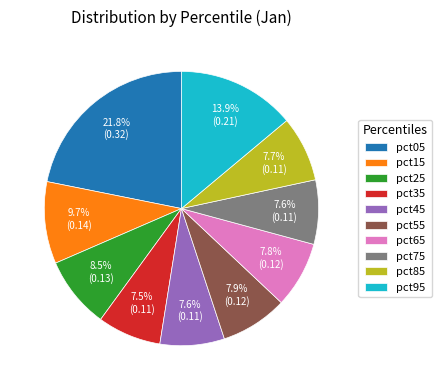

Does pct75 account for over 50% of the chart?

No